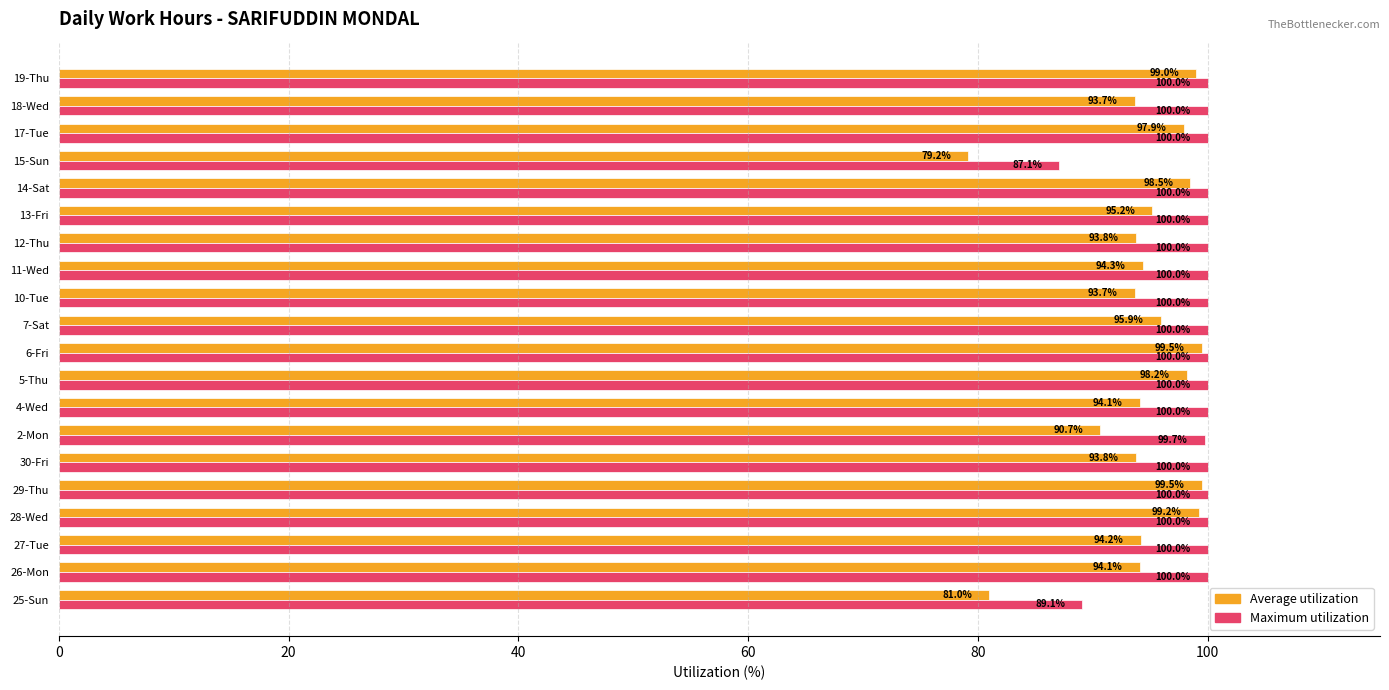

Which category has the lowest value across all series?

15-Sun